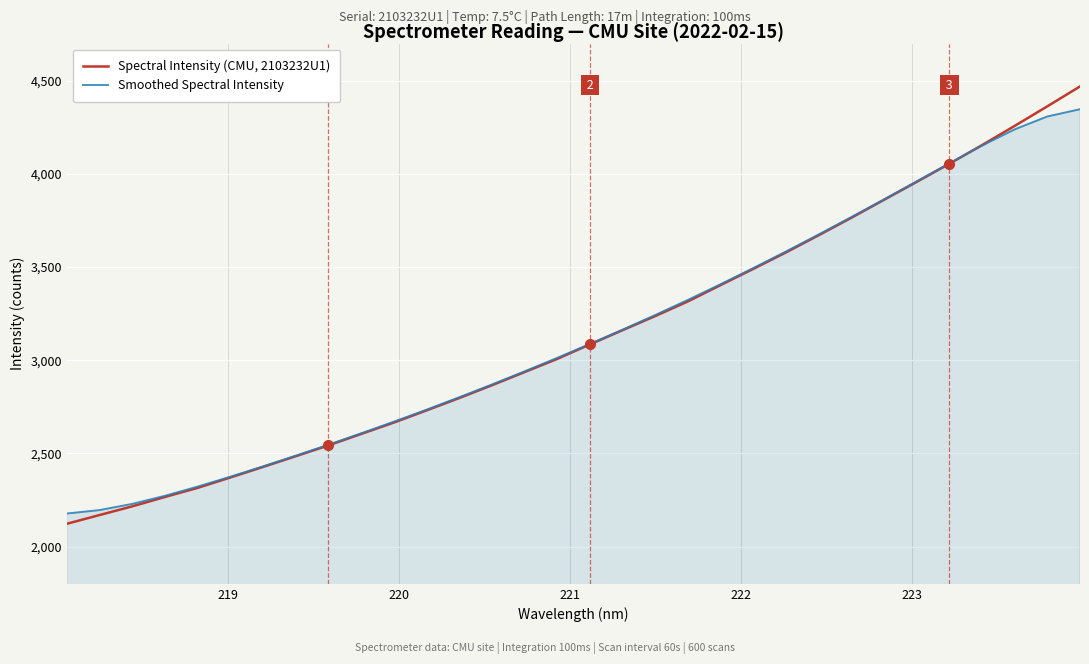

Which series has the largest range (max minus min)?

Spectral Intensity (CMU, 2103232U1)